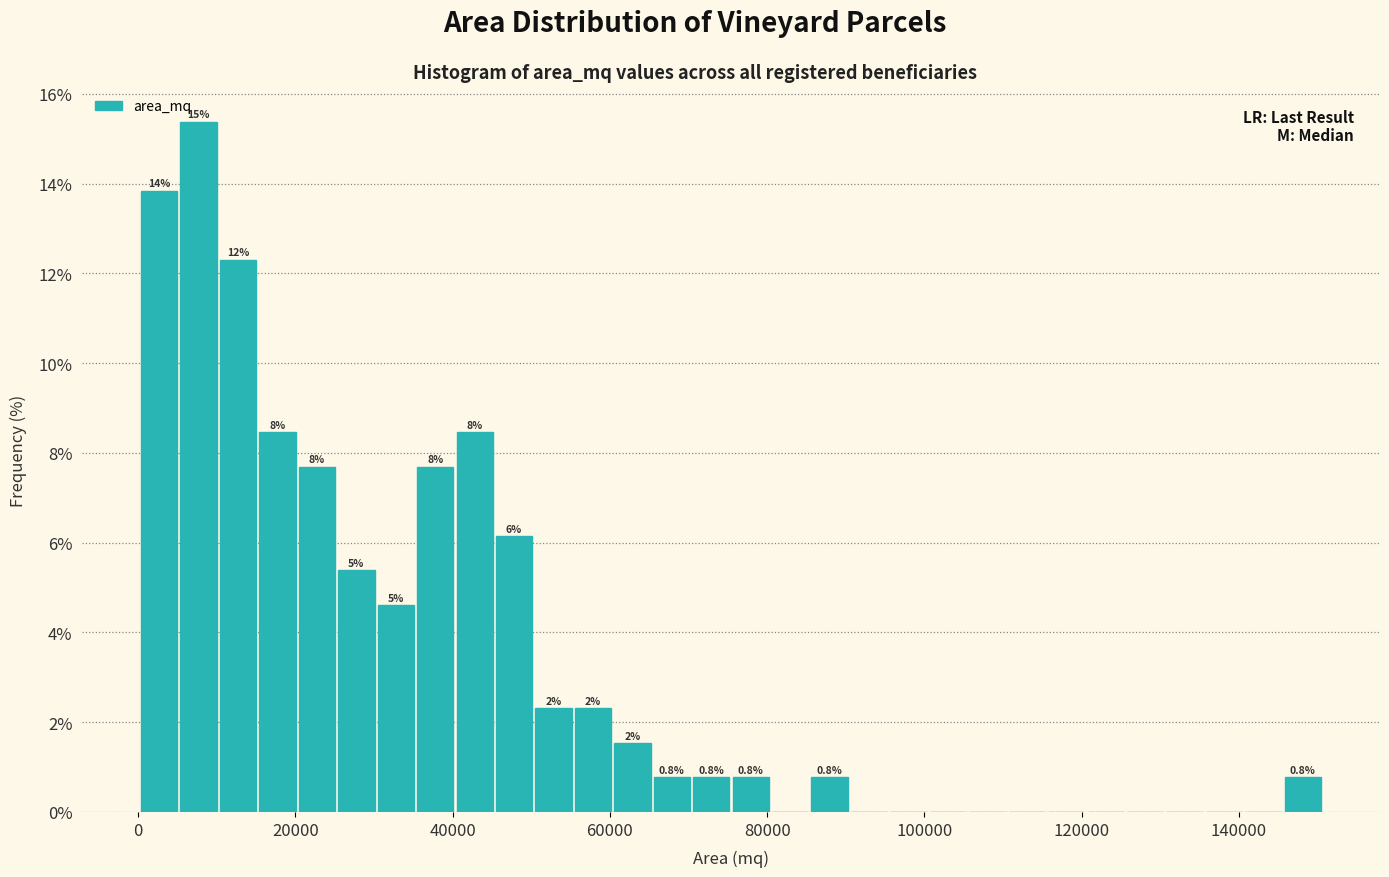

Read against the x-axis, roughly where is the centre of the tallest bar?

8000